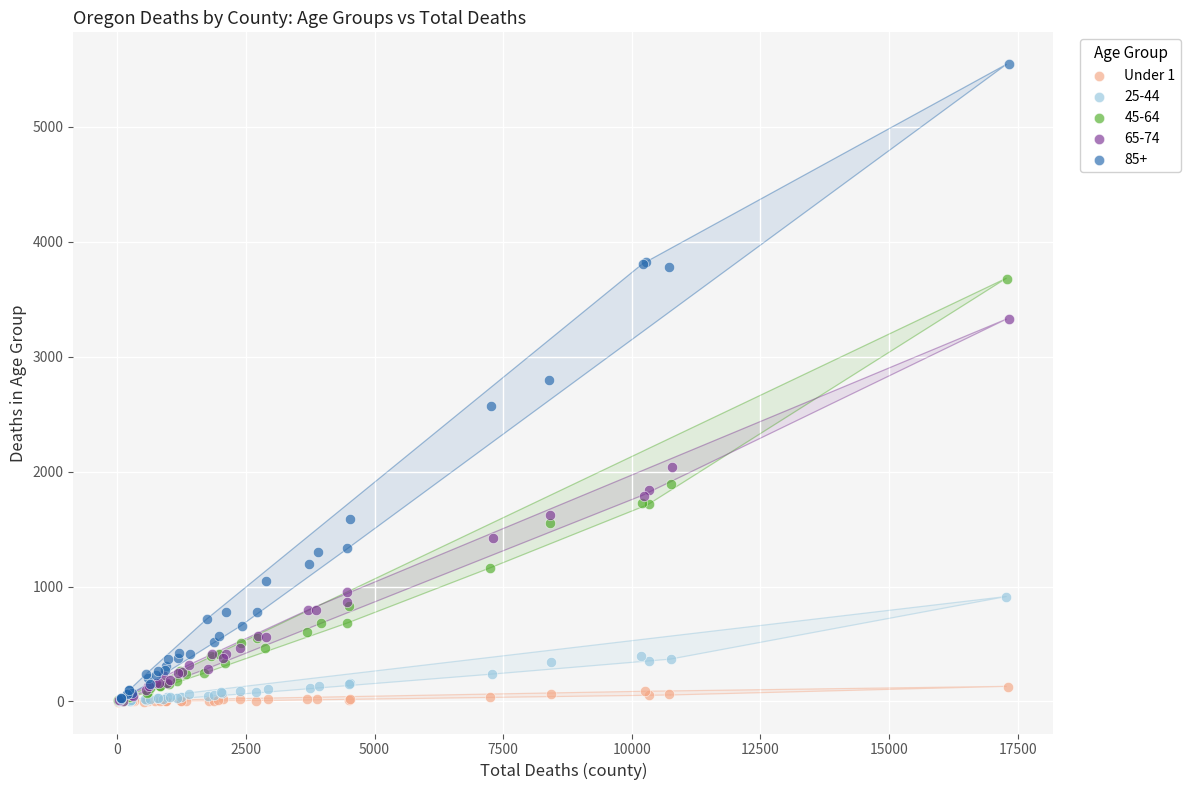

Which series has the widest spread of Y values?

85+